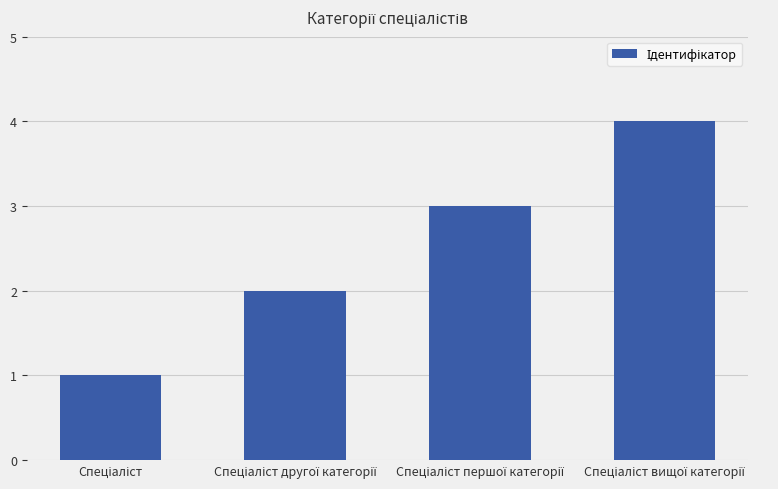

Count the number of categories in the chart.

4